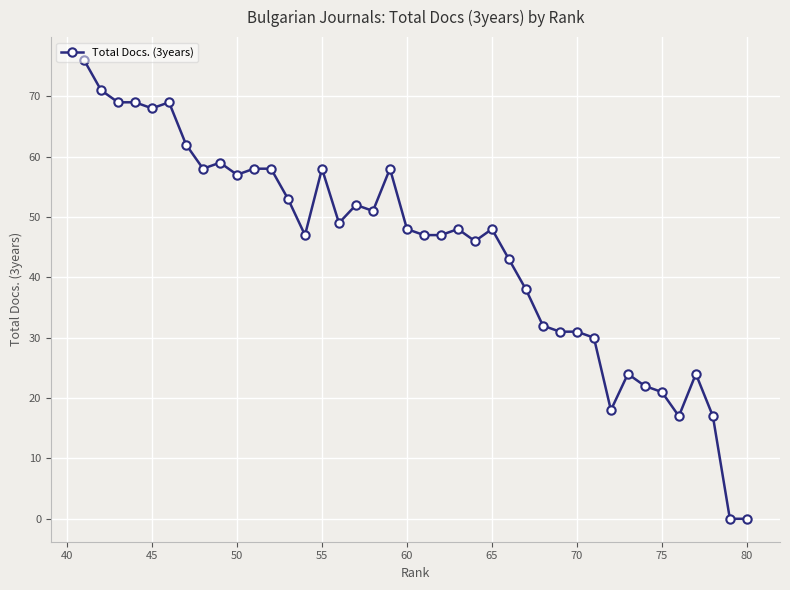

Reading left to right, extract all data points from this chart.

76	71	69	69	68	69	62	58	59	57	58	58	53	47	58	49	52	51	58	48	47	47	48	46	48	43	38	32	31	31	30	18	24	22	21	17	24	17	0	0